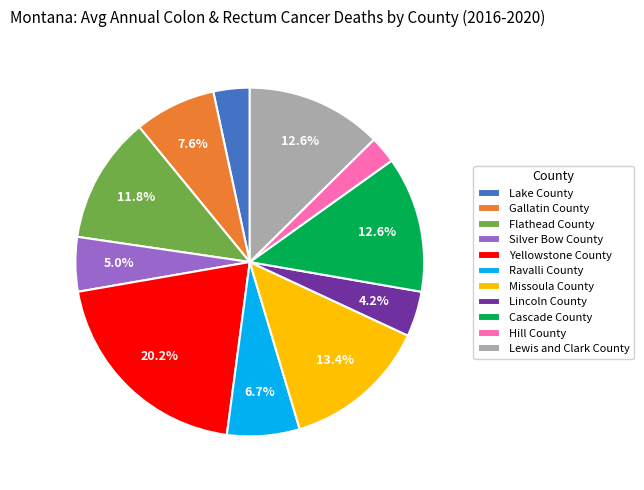

To the nearest percent, what is the difference between the largest and smallest slice percentages?

18%